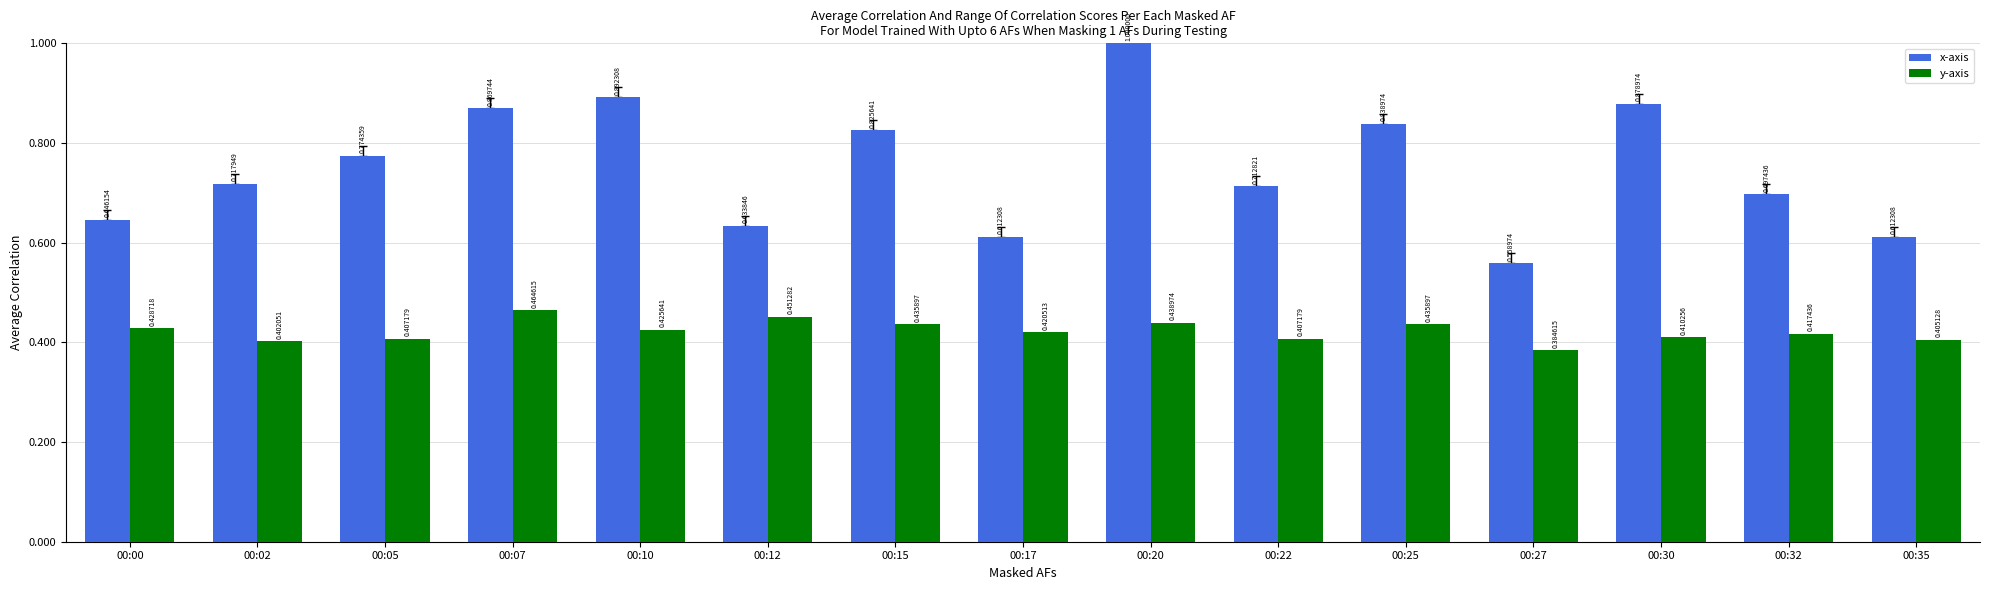

What is the sum of the x-axis values at 00:17 and 00:00?

1.3